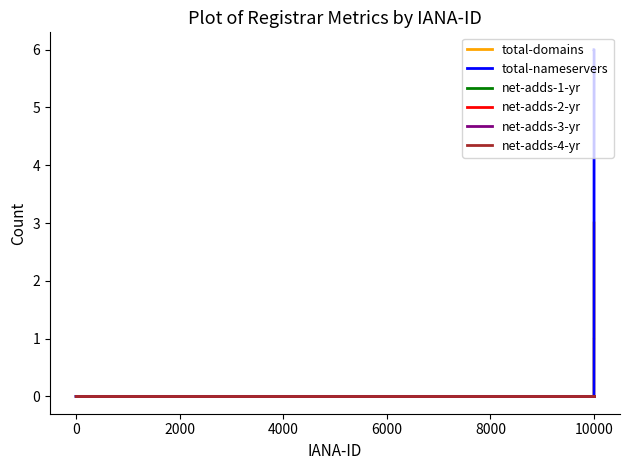

Which series has the widest spread of values?

total-nameservers